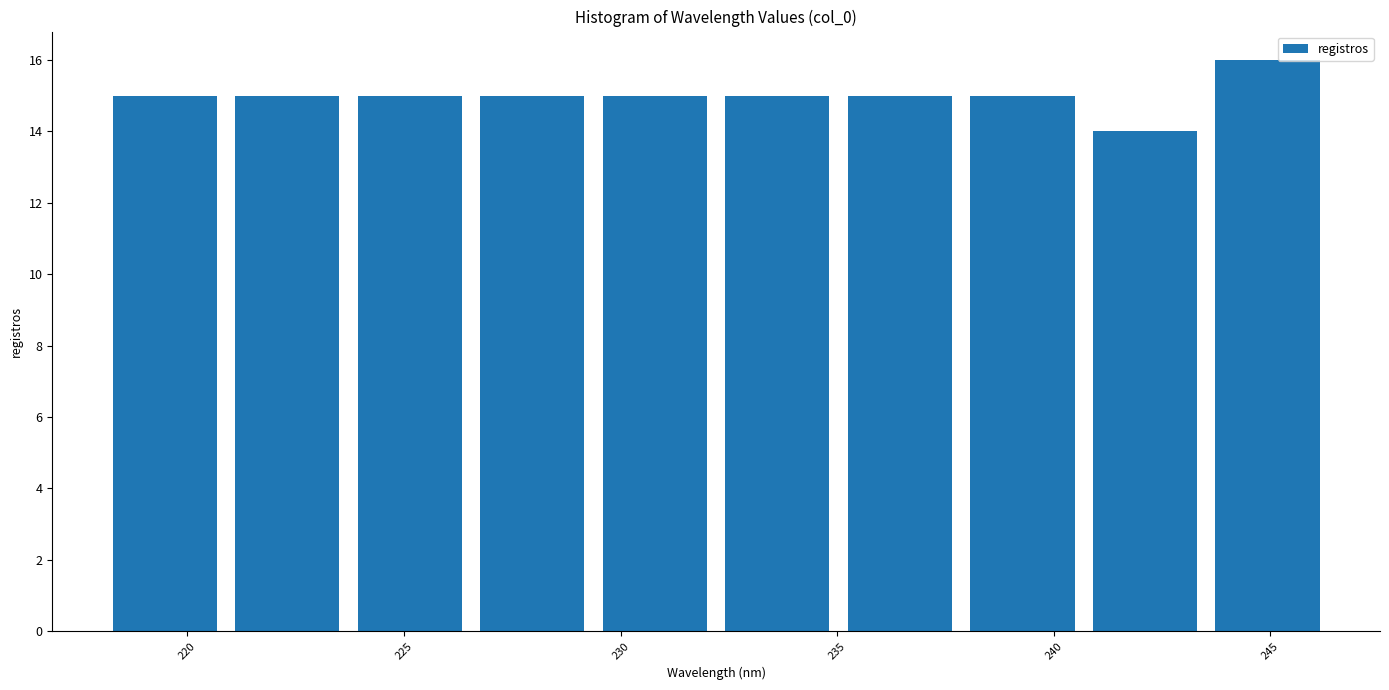

Reading left to right, list every bar in this chart as the range it spans on the x-axis followed by its height. Neither the bar edges nor the heights are printed on the chart, so give them approximately, as read against the axes.

218.0 to 221.0: 15
221.0 to 223.5: 15
223.5 to 226.5: 15
226.5 to 229.5: 15
229.5 to 232.0: 15
232.0 to 235.0: 15
235.0 to 238.0: 15
238.0 to 240.5: 15
240.5 to 243.5: 14
243.5 to 246.5: 16